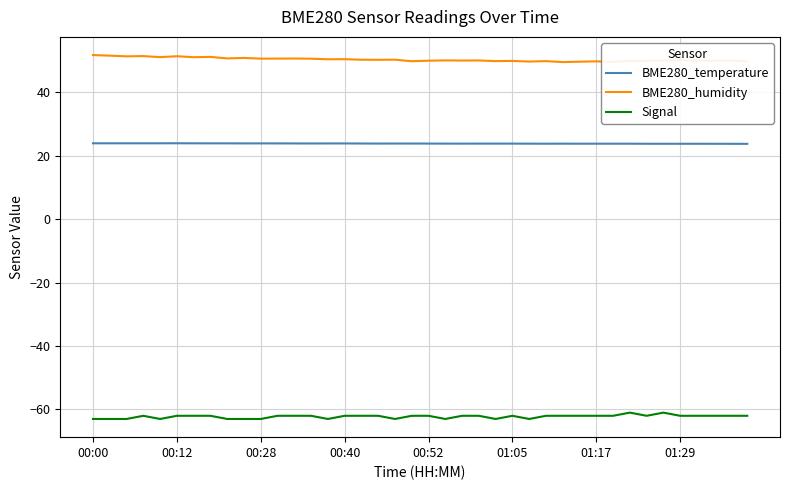

List the series in order of their peak value, highest first.

BME280_humidity, BME280_temperature, Signal